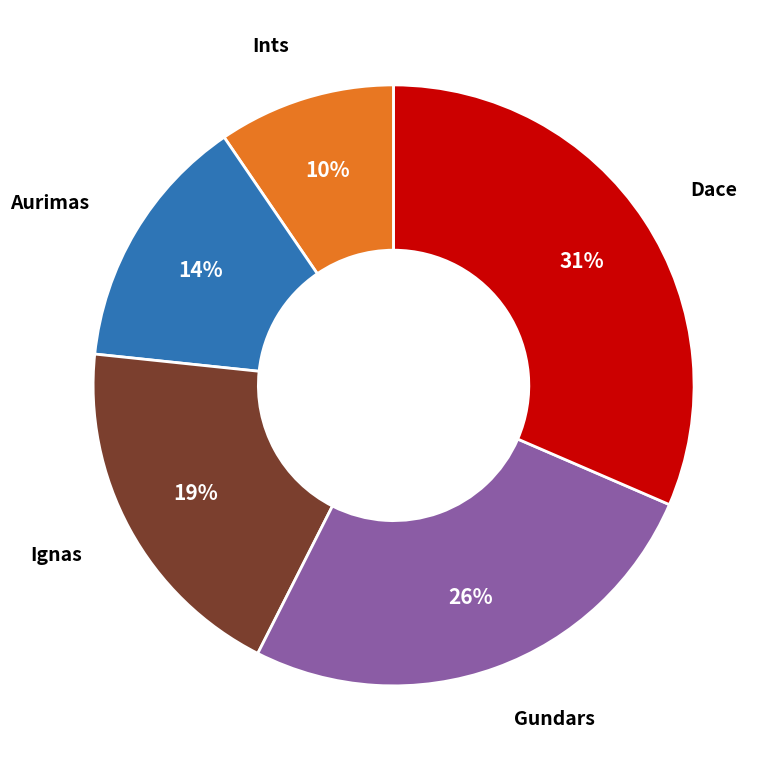

Does any single category account for the majority?

No